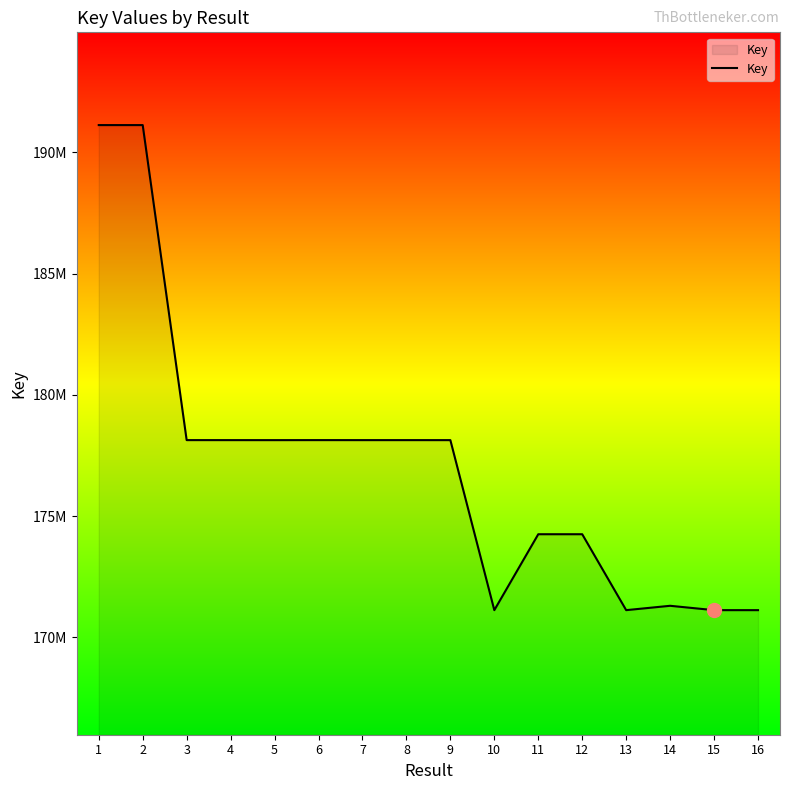

Does the chart display data point markers on the line(s)?

No